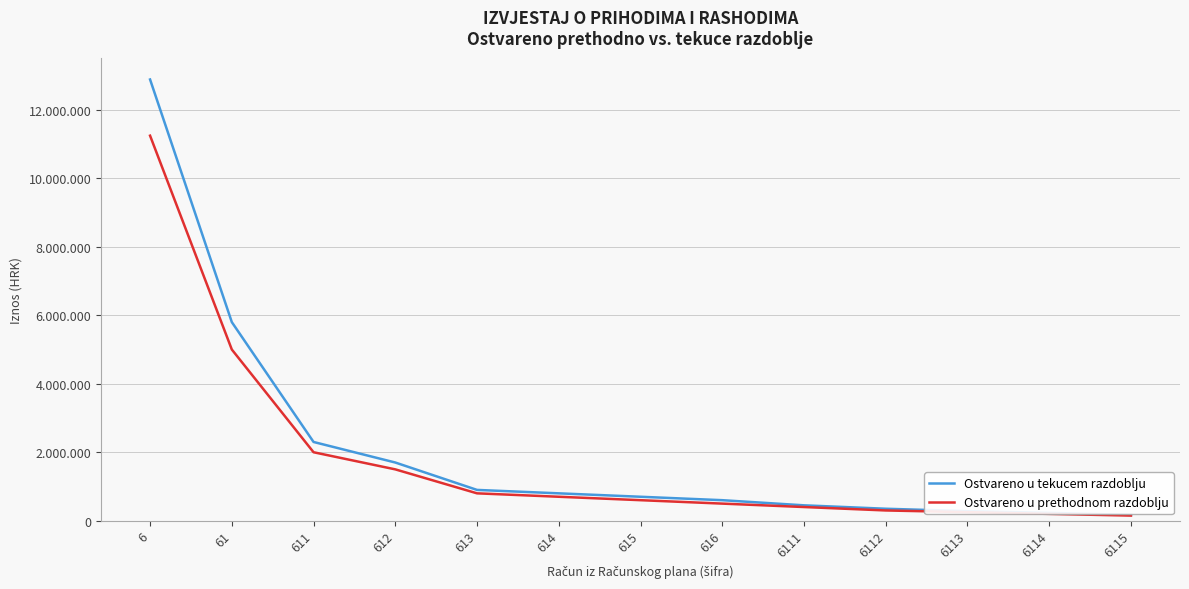

What is the value of the Ostvareno u prethodnom razdoblju point at the 10th from the left?

300000